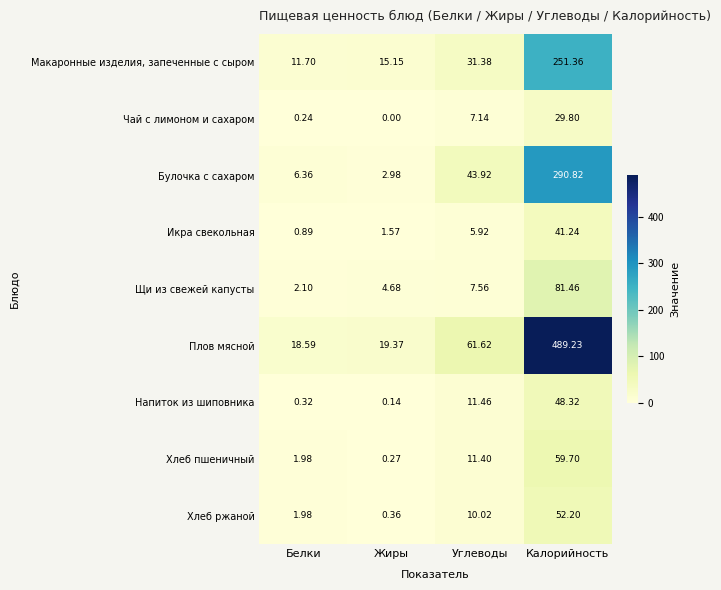

Which category has the highest value in the Макаронные изделия, запеченные с сыром series?

Калорийность